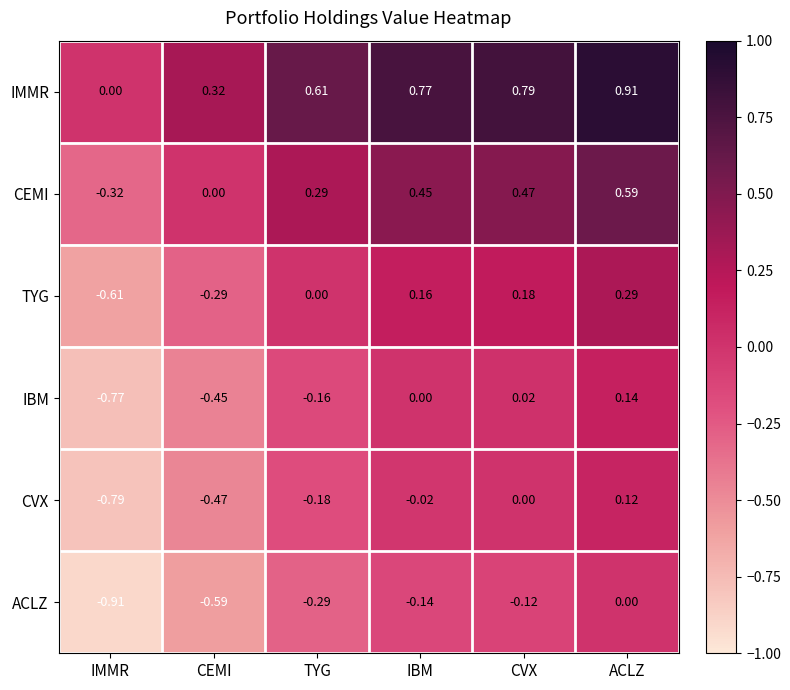

Which category has the highest value in the CEMI series?

ACLZ